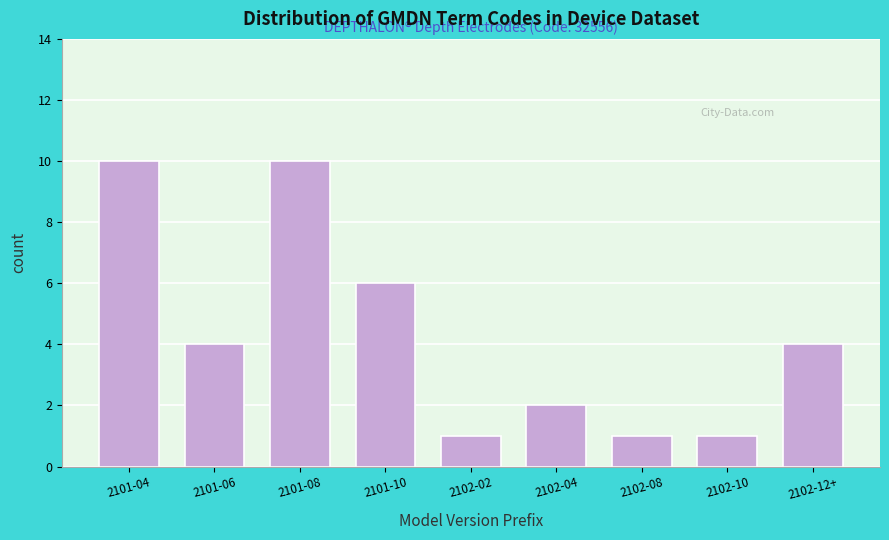

Reading right to left, transcribe all the data shown in this chart.

2102-12+=4	2102-10=1	2102-08=1	2102-04=2	2102-02=1	2101-10=6	2101-08=10	2101-06=4	2101-04=10